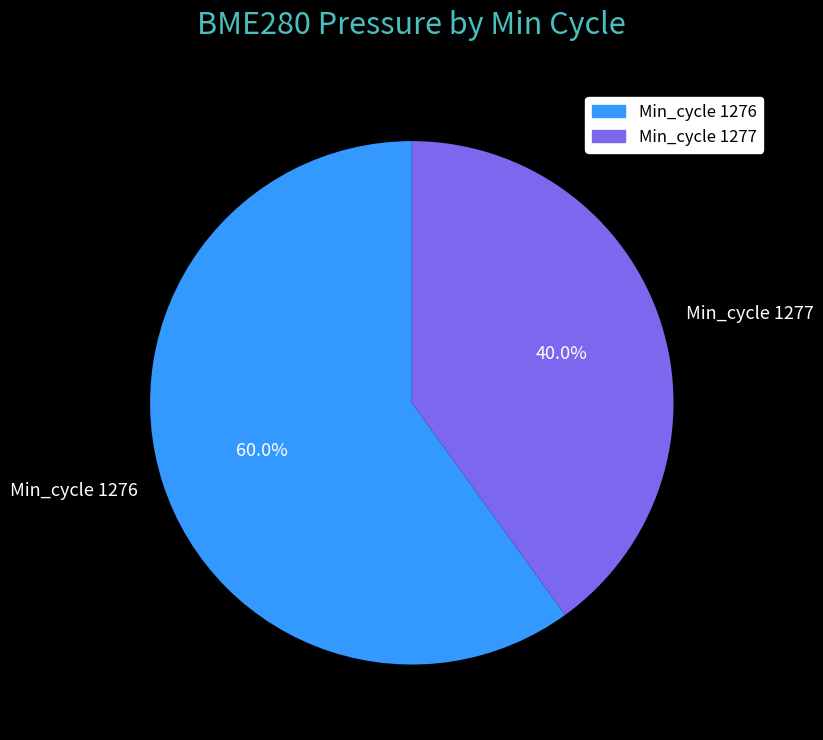

Which slice is the smallest?

Min_cycle 1277